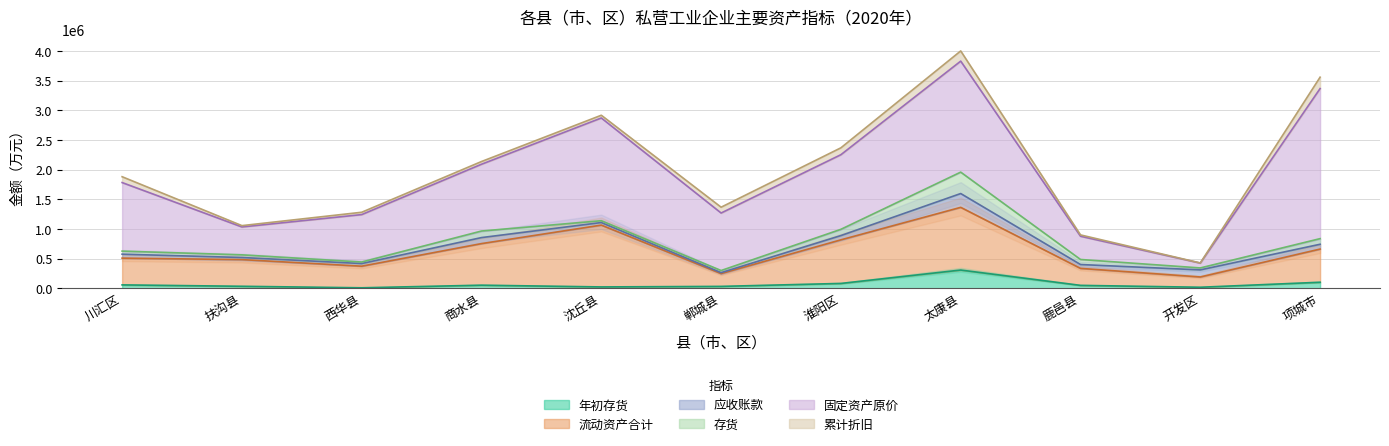

Which series has the largest total across all categories?

固定资产原价